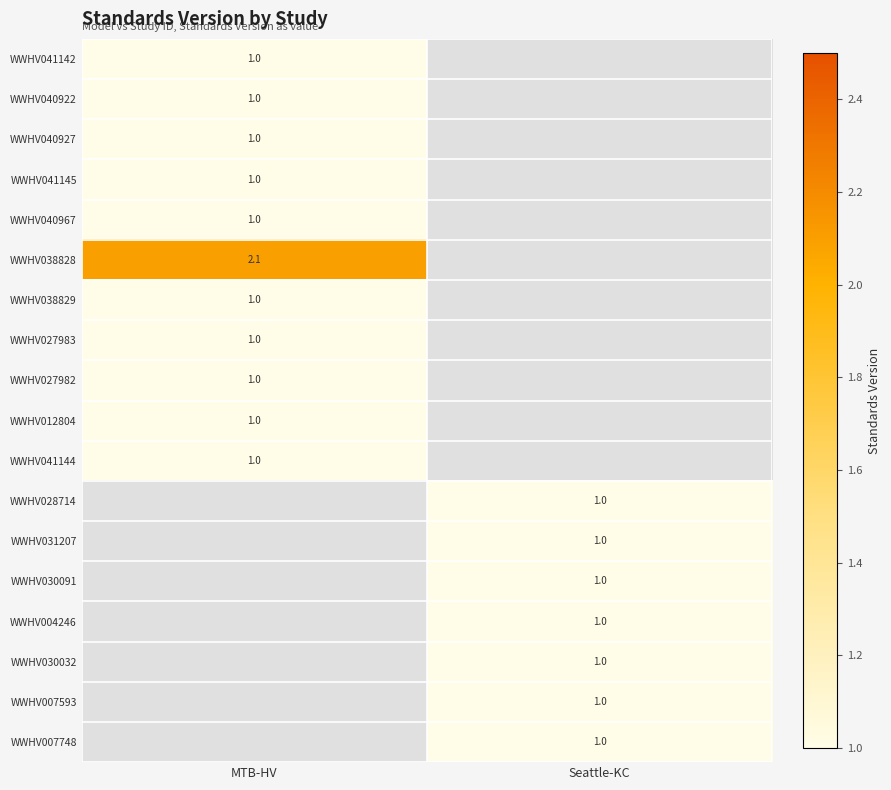

At how many categories does at least one series exceed 1?

1